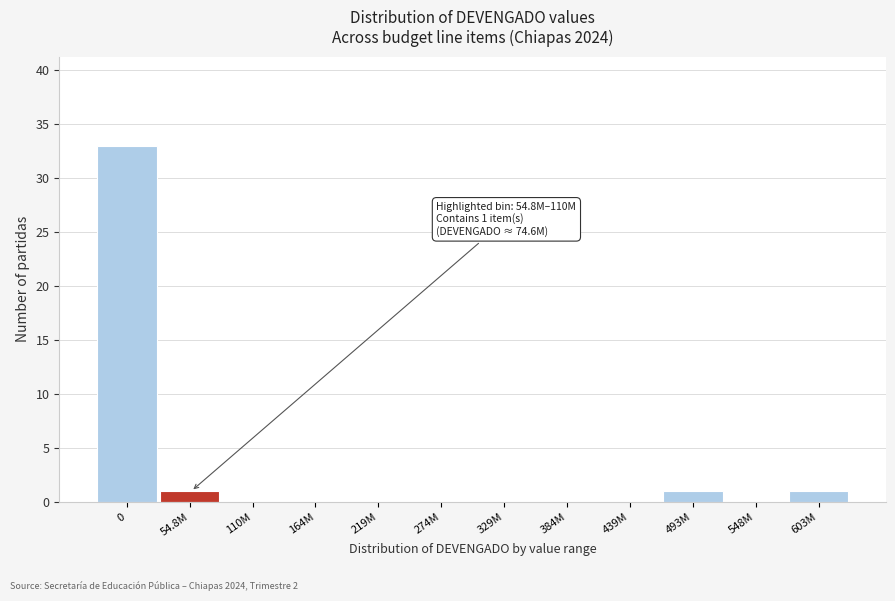

Reading left to right, list all the values displayed in this chart.

0=33	54.8M=1	110M=0	164M=0	219M=0	274M=0	329M=0	384M=0	439M=0	493M=1	548M=0	603M=1